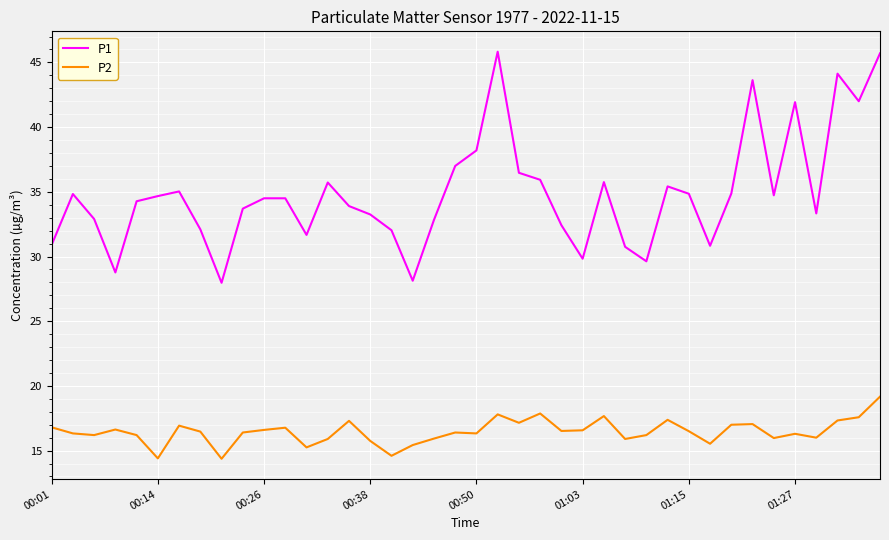

How many lines are shown in the chart?

2